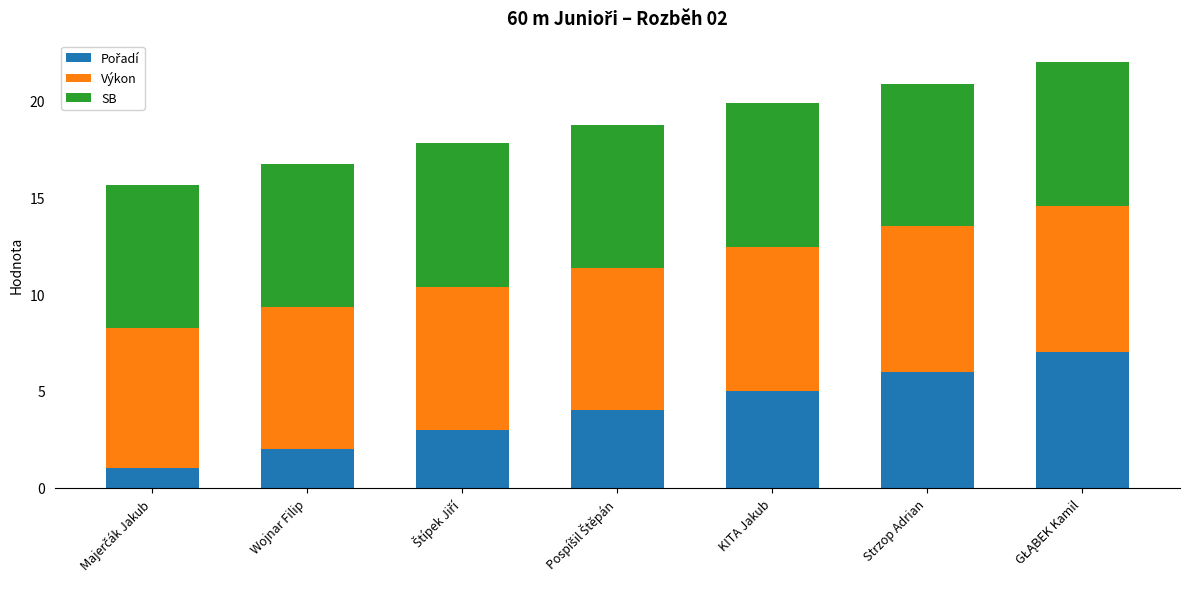

What is the total value across all series at Strzop Adrian?

20.8